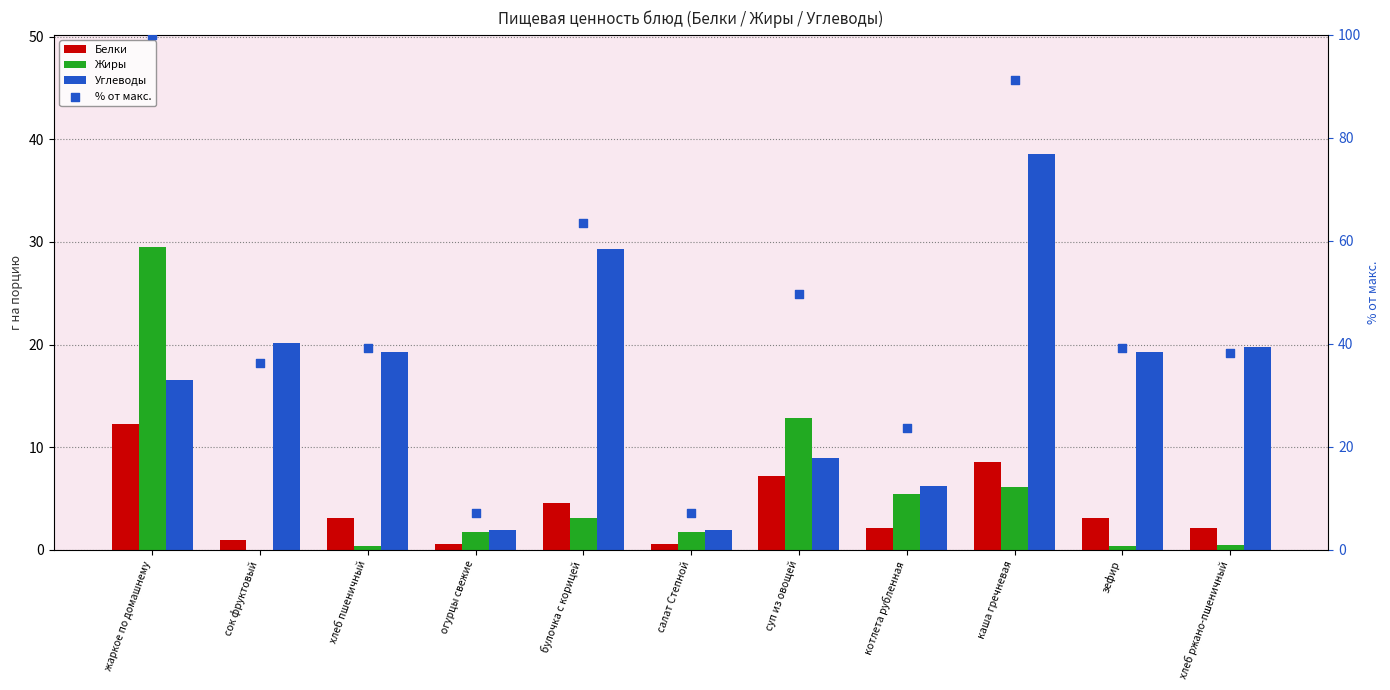

At which category is the sum across all series the highest?

жаркое по домашнему